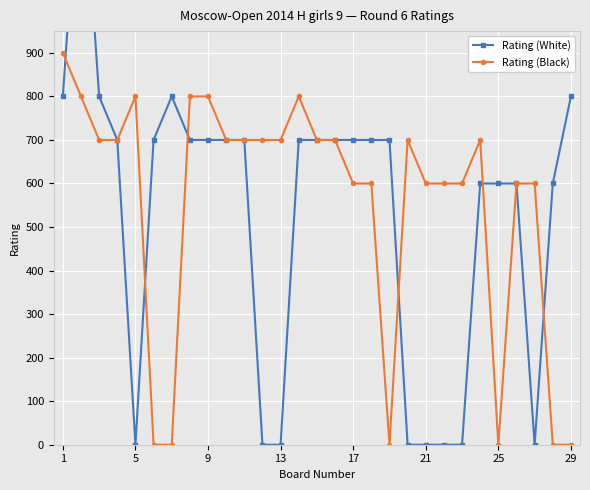

Where does the Rating (Black) series first go above 700?

1